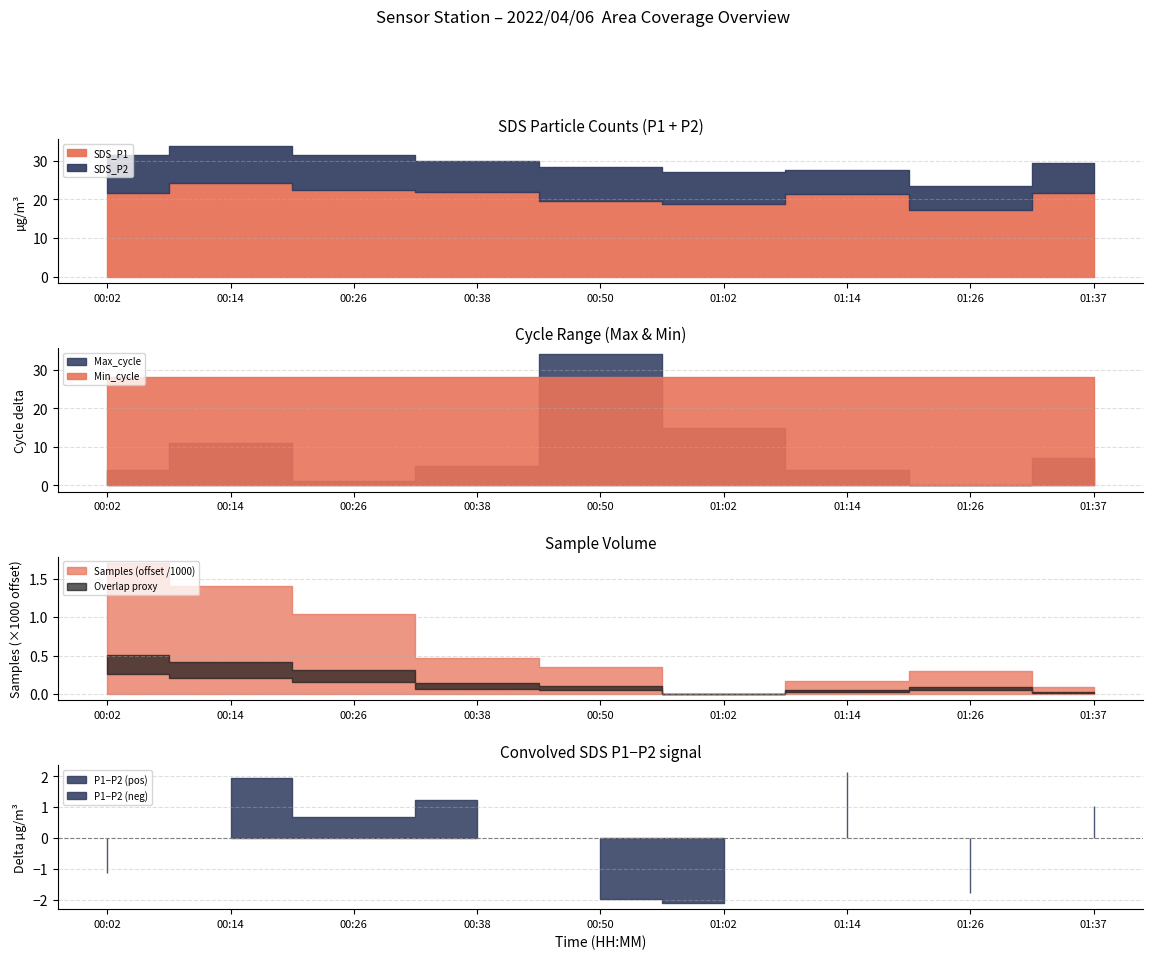

How many data points in Samples are above 5034369?

4